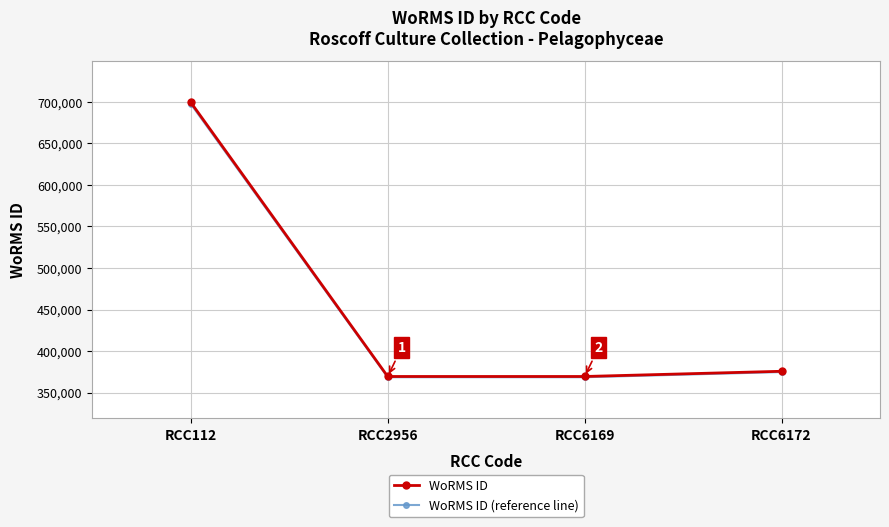

True or false: WoRMS ID and WoRMS ID (reference line) cross at least once.

False